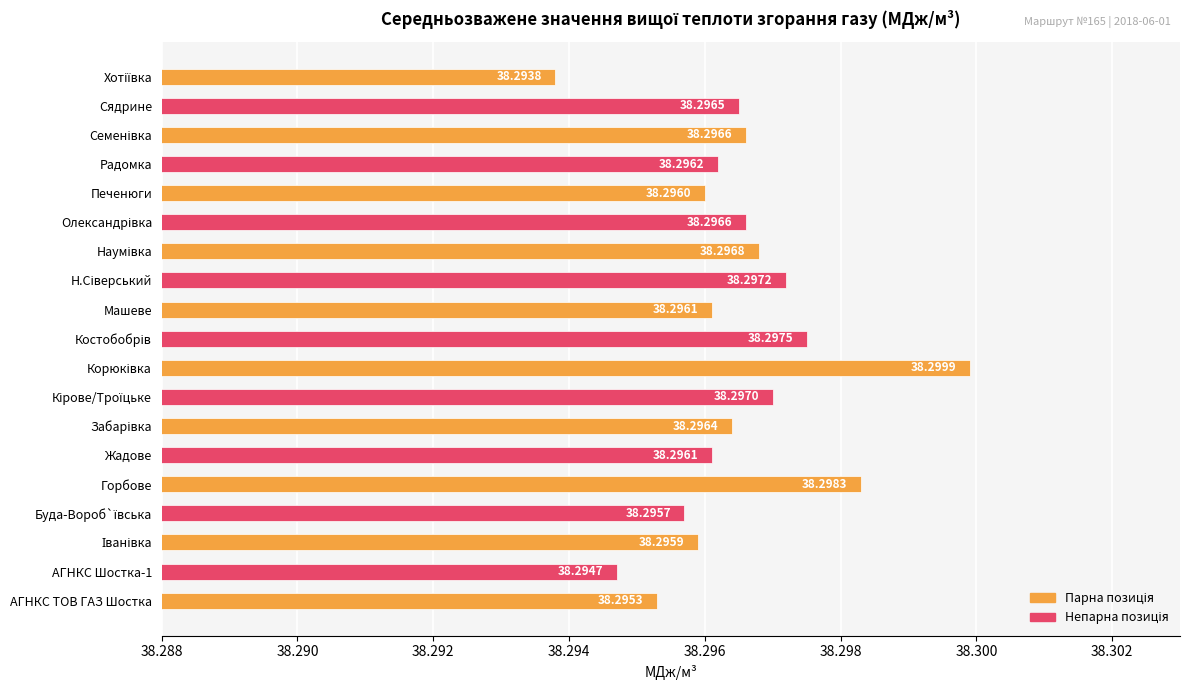

How many values are between 38 and 39?

19